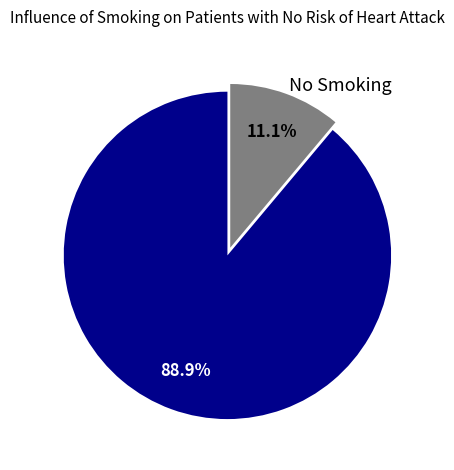

Which has a higher value, Smoking or No Smoking?

Smoking